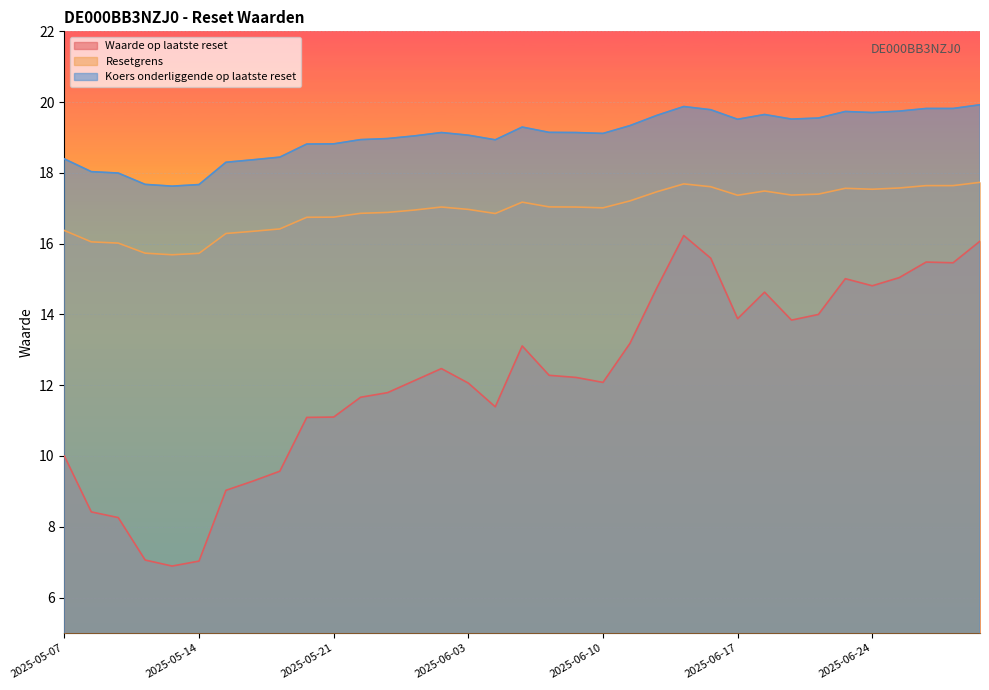

True or false: Koers onderliggende op laatste reset has a value of 7.2 at 2025-06-30.

False